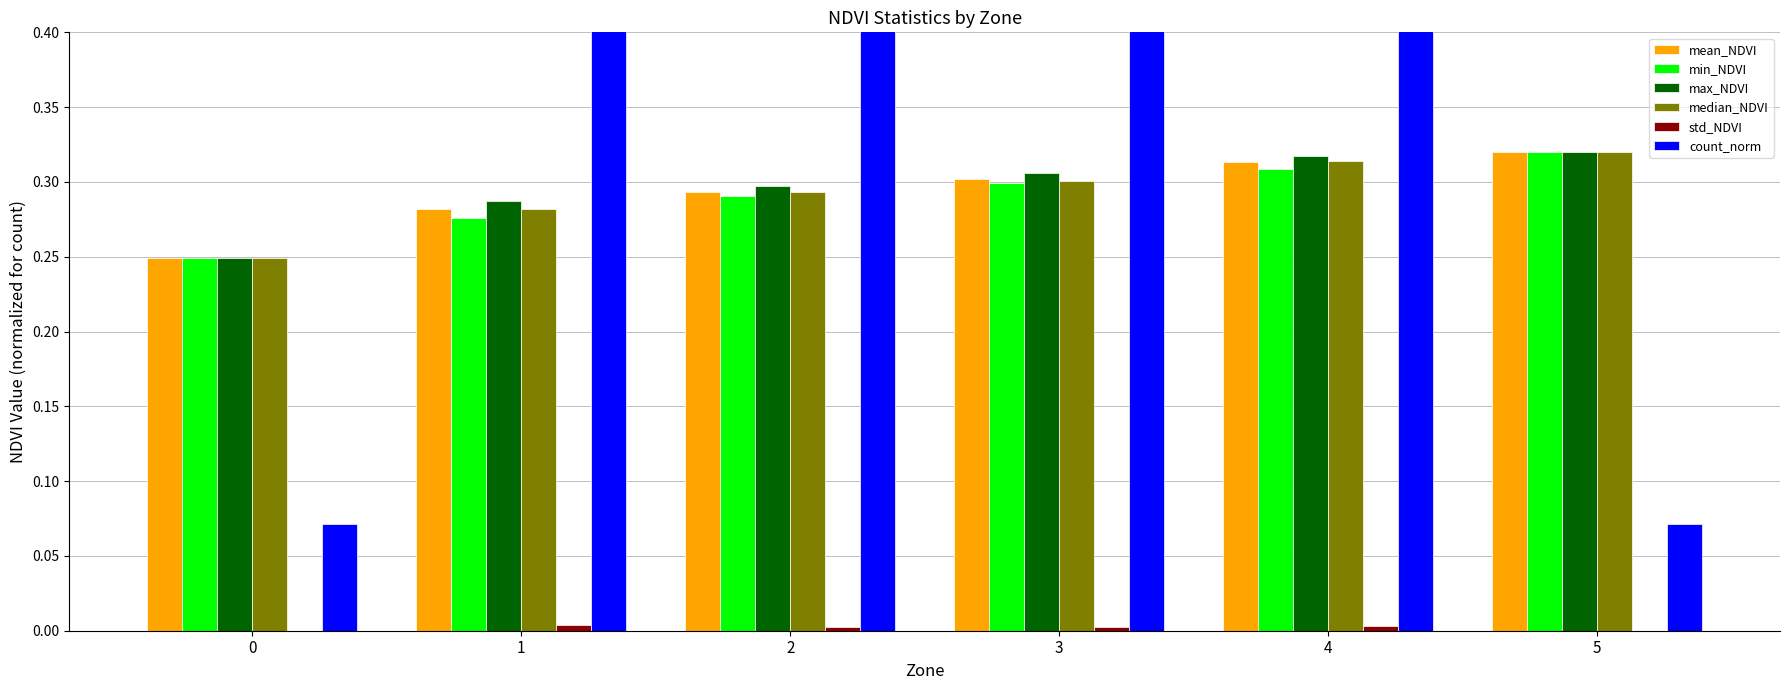

True or false: count_norm has a value of 0.3 at 1.

False